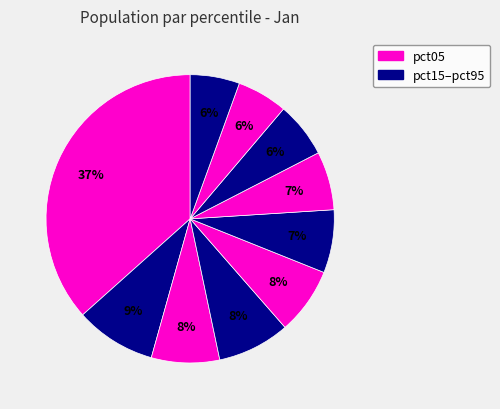

Is there a majority slice in this chart?

No